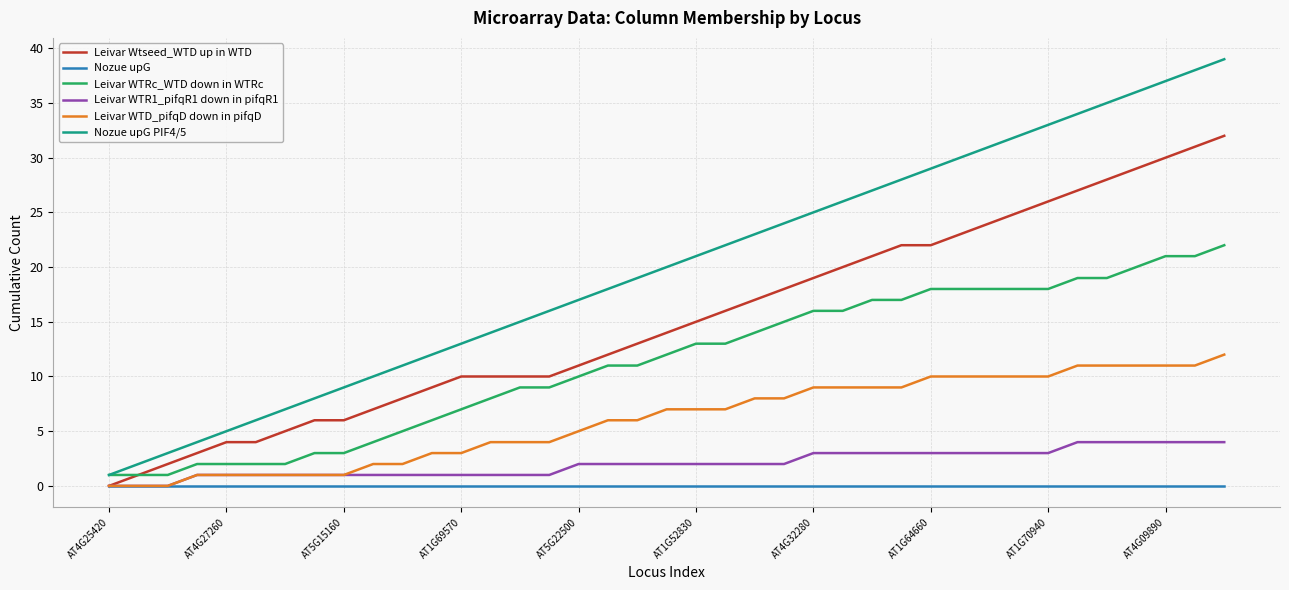

Which series has the widest spread of values?

Nozue upG PIF4/5